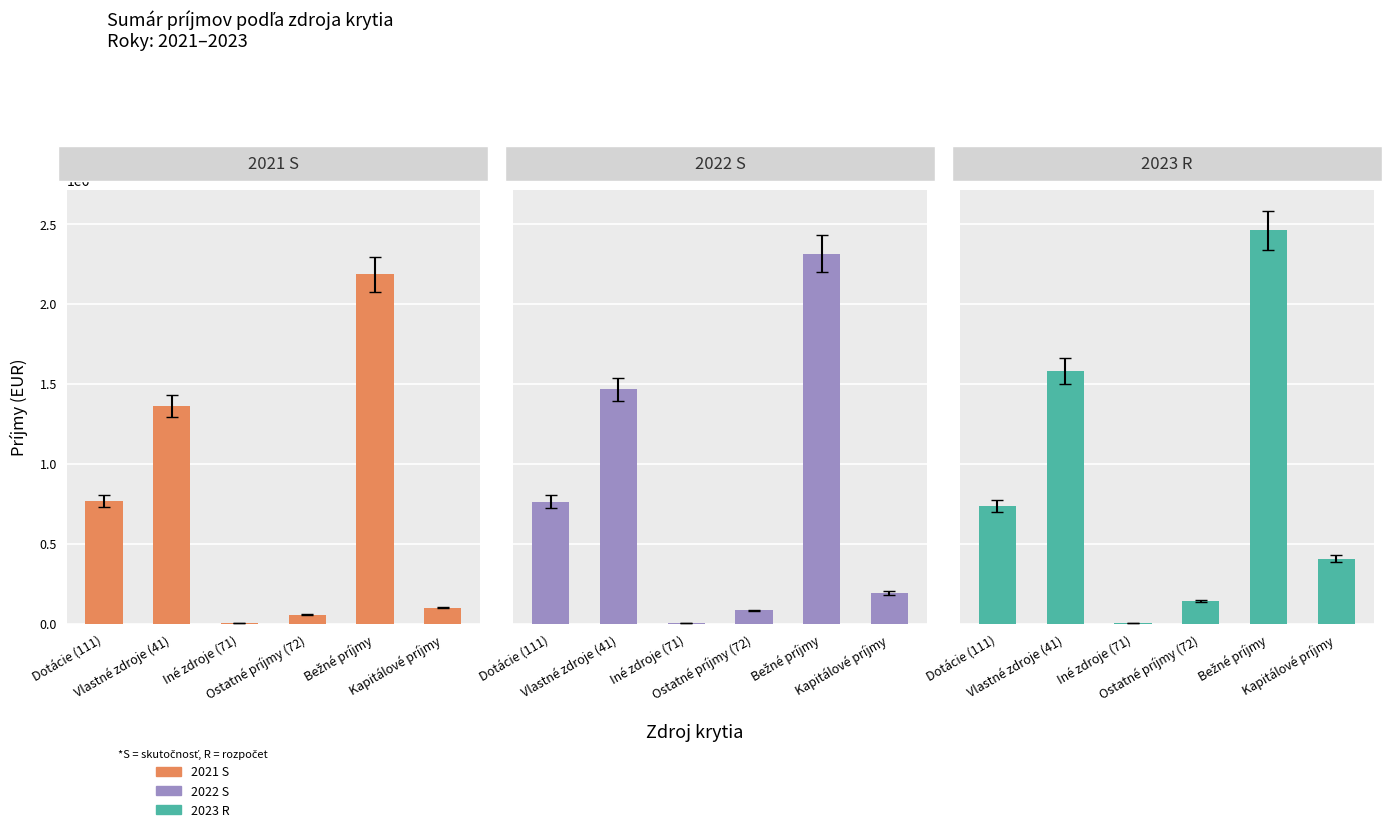

Reading left to right, extract all data points from this chart.

2021 S: 763985.9	1361666.5	3000.0	55845.6	2184498.1	100087.5
2022 S: 762955.4	1464687.7	3000.0	83132.3	2313775.5	190789.2
2023 R: 734801.0	1579872.0	3000.0	142260.0	2459933.0	405618.0